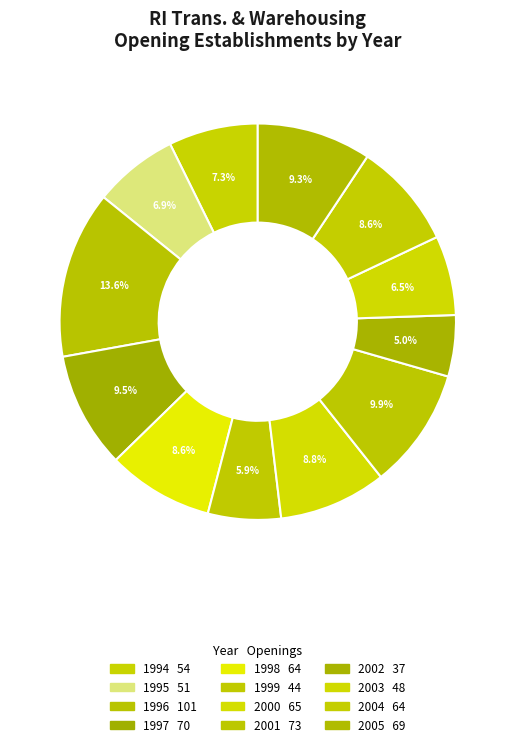

Does 2001 account for over 50% of the chart?

No